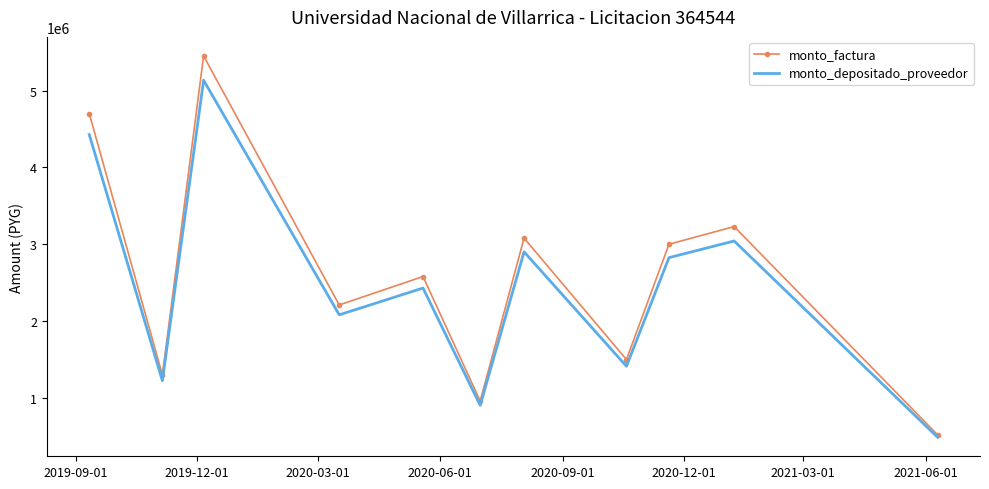

List the series in order of their peak value, lowest first.

monto_depositado_proveedor, monto_factura